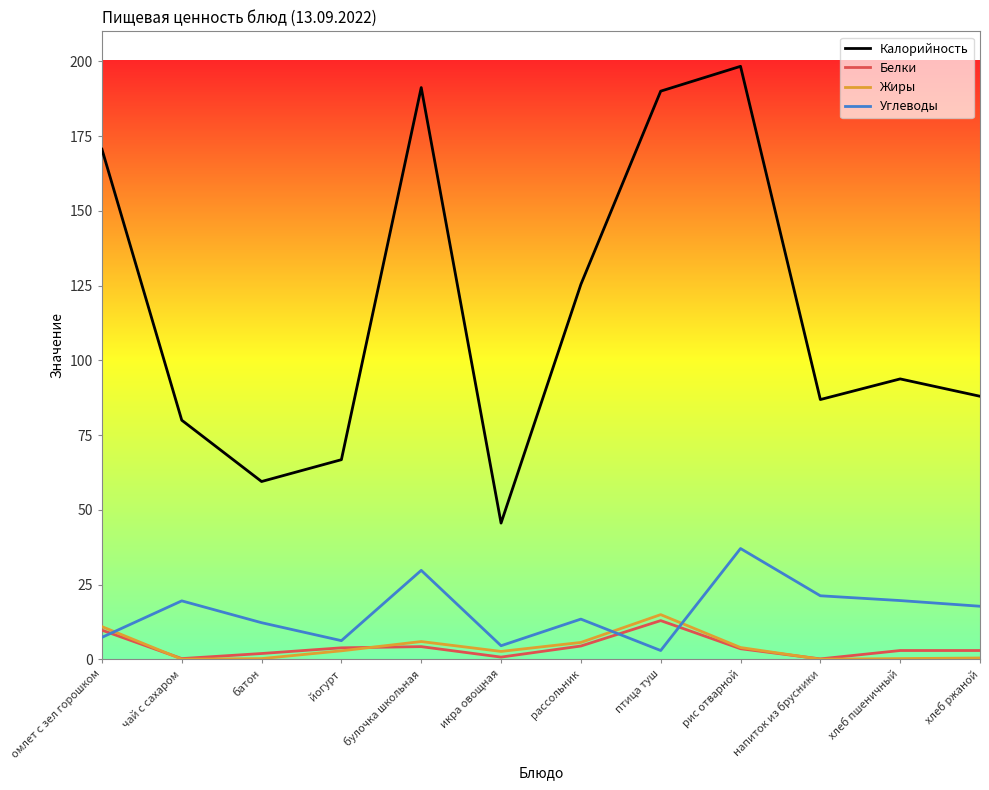

Between омлет с зел горошком and напиток из брусники, which series saw the biggest shift?

Калорийность